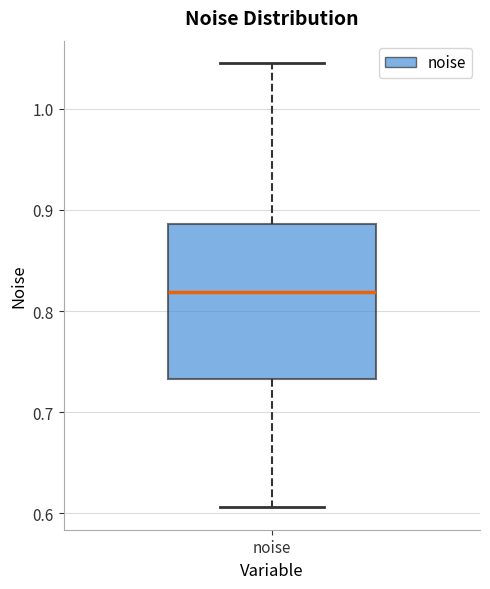

Read this box plot against the y-axis: the position of the median line, the range covered by the box, and the ends of both whiskers. The values are not printed on the chart, so give them approximately, as read against the axis.

median 0.82, box 0.73 to 0.89, whiskers 0.61 to 1.05